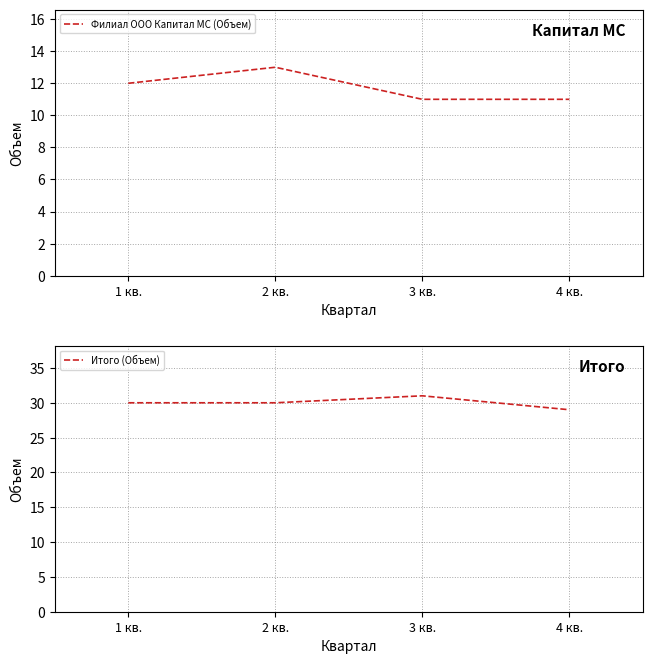

Reading left to right, list all the values displayed in this chart.

Филиал ООО Капитал МС (Объем): 12	13	11	11
Итого (Объем): 30	30	31	29